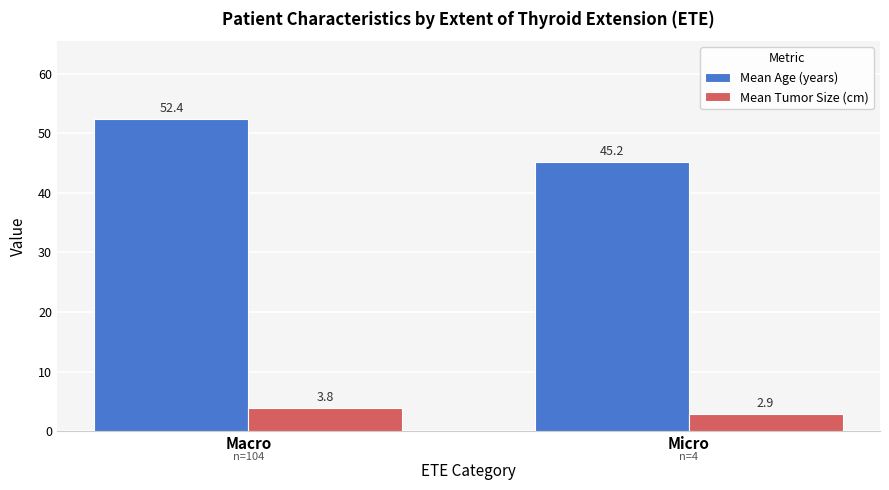

The Mean Tumor Size (cm) series shows 3.8 at Macro. True or false?

True